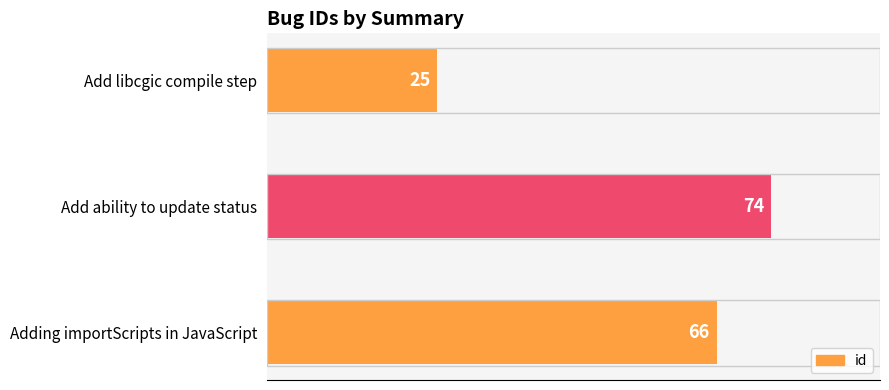

How many data points are less than 66?

1